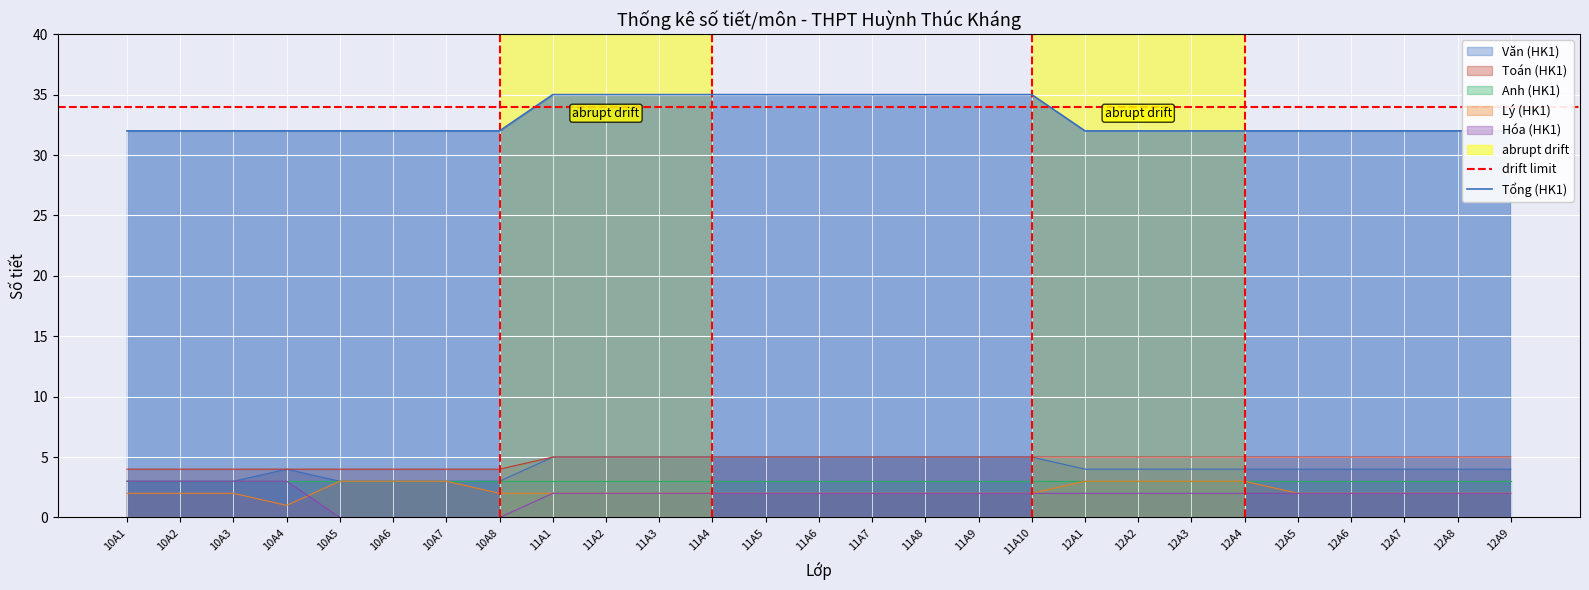

What is the label of the 6th point from the right?

12A4